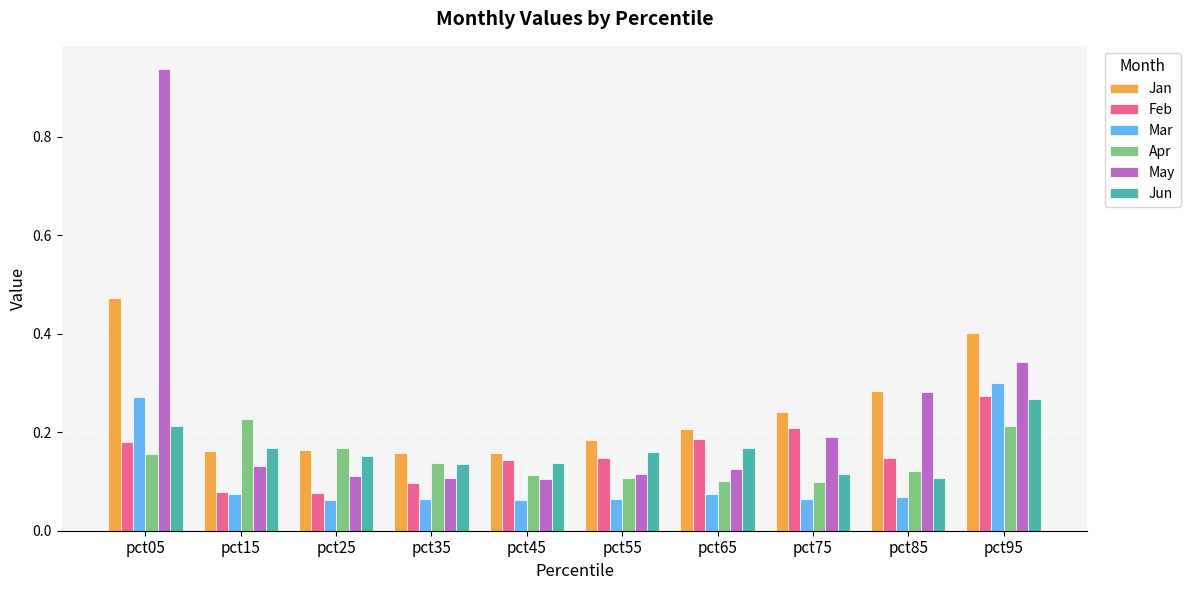

What is the sum of the Mar values at pct95 and pct25?

0.4